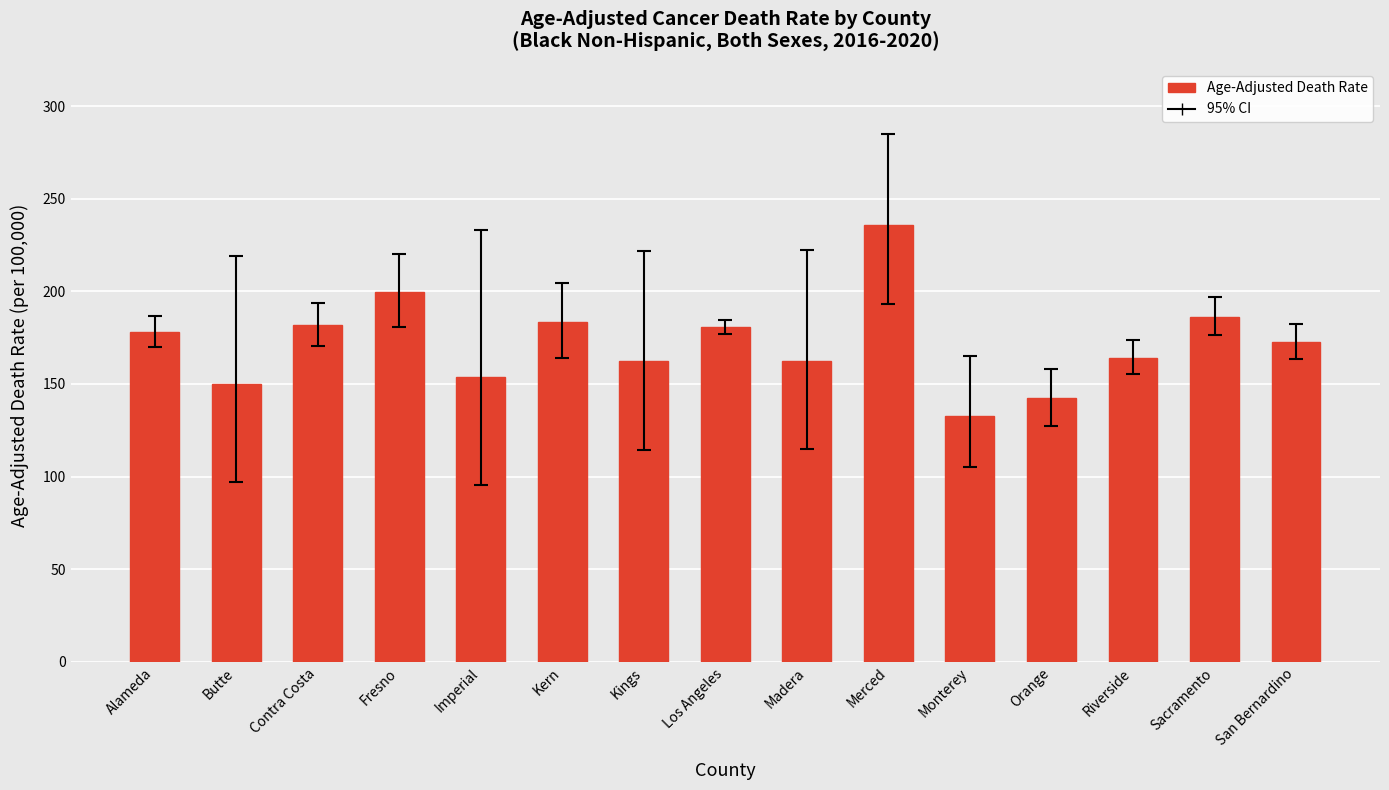

What is the label of the 12th bar from the right?

Fresno